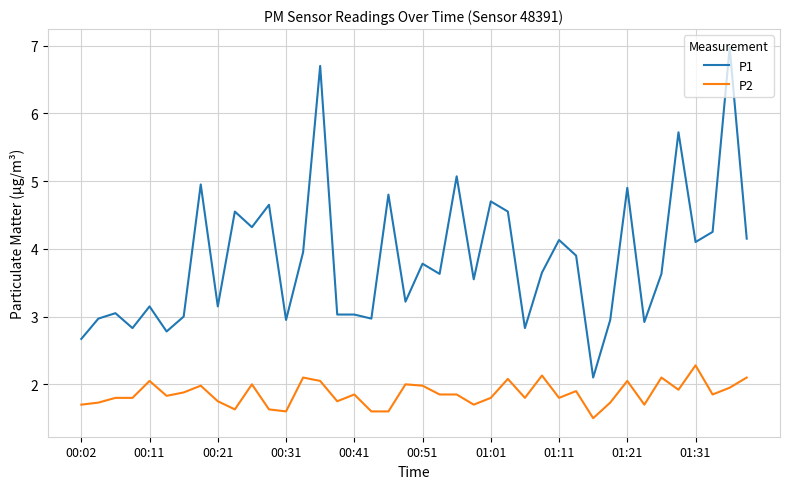

Which series has the widest spread of values?

P1